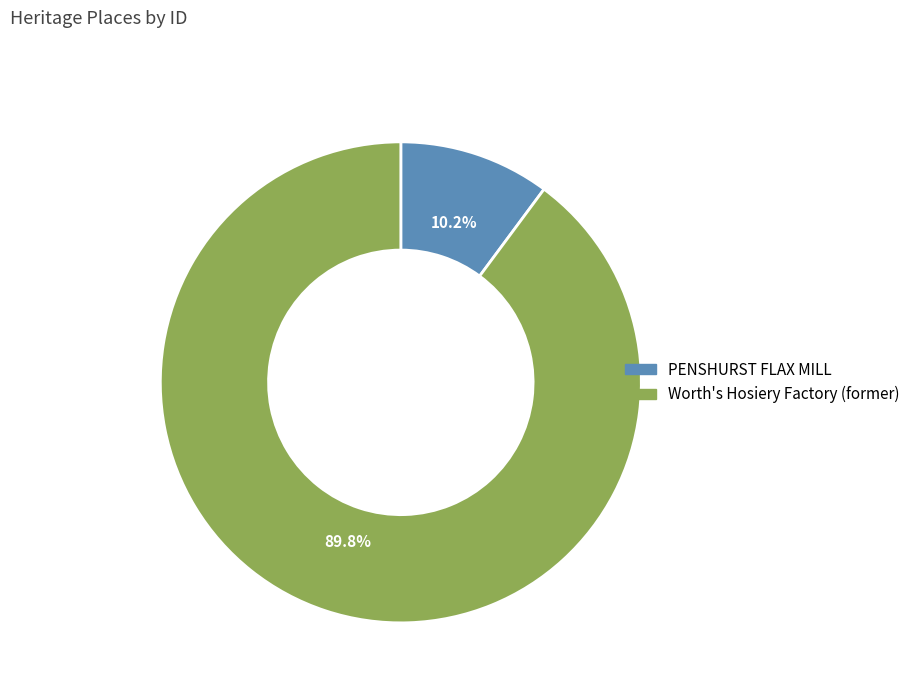

Do PENSHURST FLAX MILL and Worth's Hosiery Factory (former) together represent more than half of the pie?

Yes